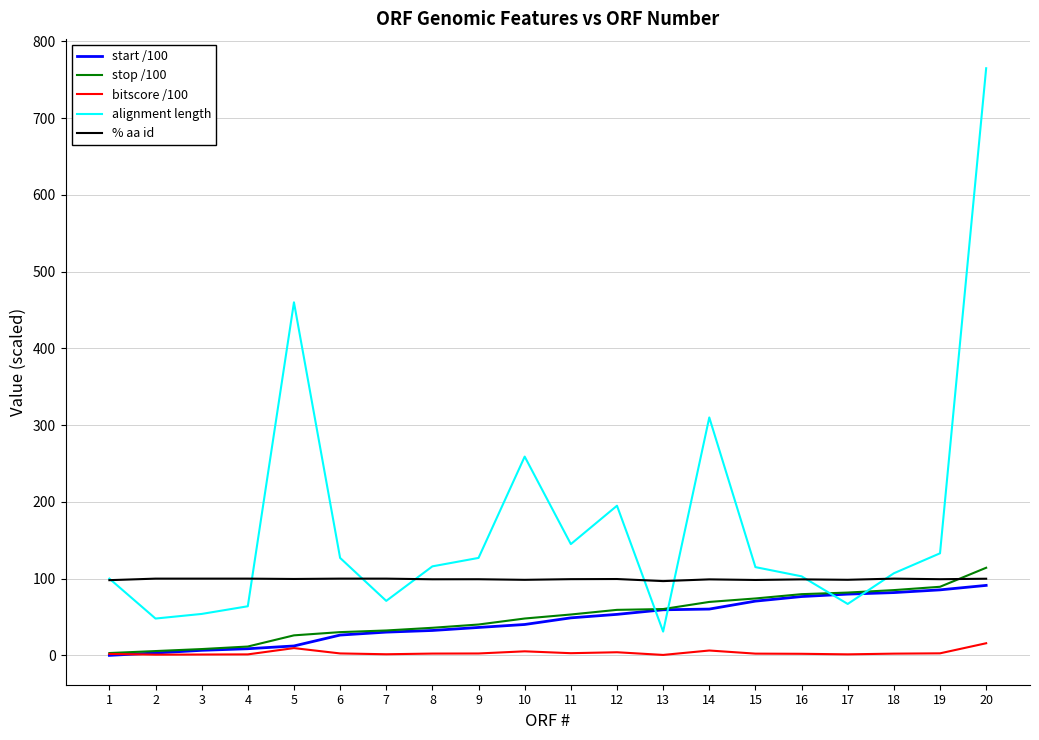

Which series has the widest spread of values?

alignment length